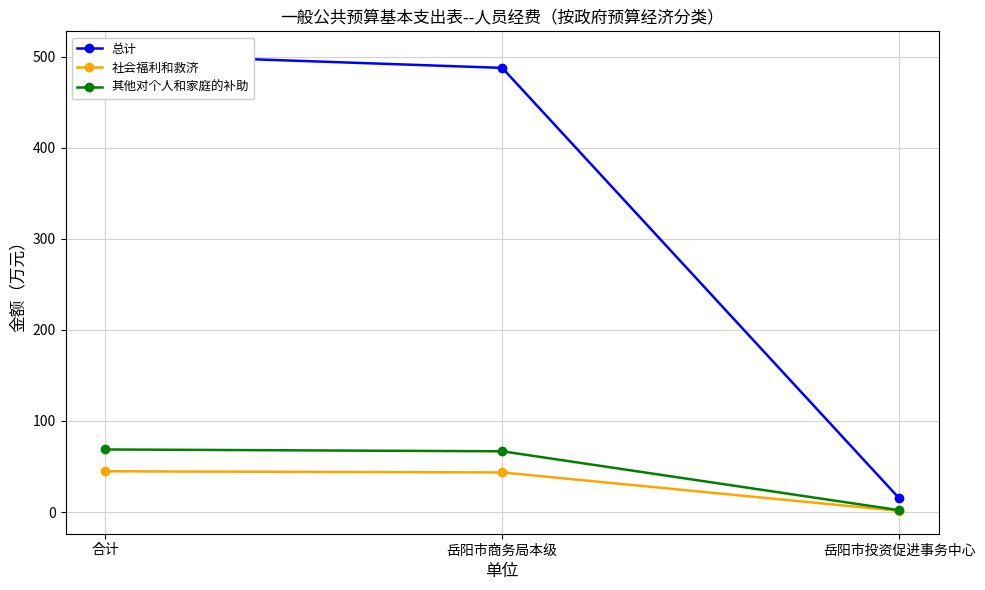

Which category has the lowest value in the 总计 series?

岳阳市投资促进事务中心